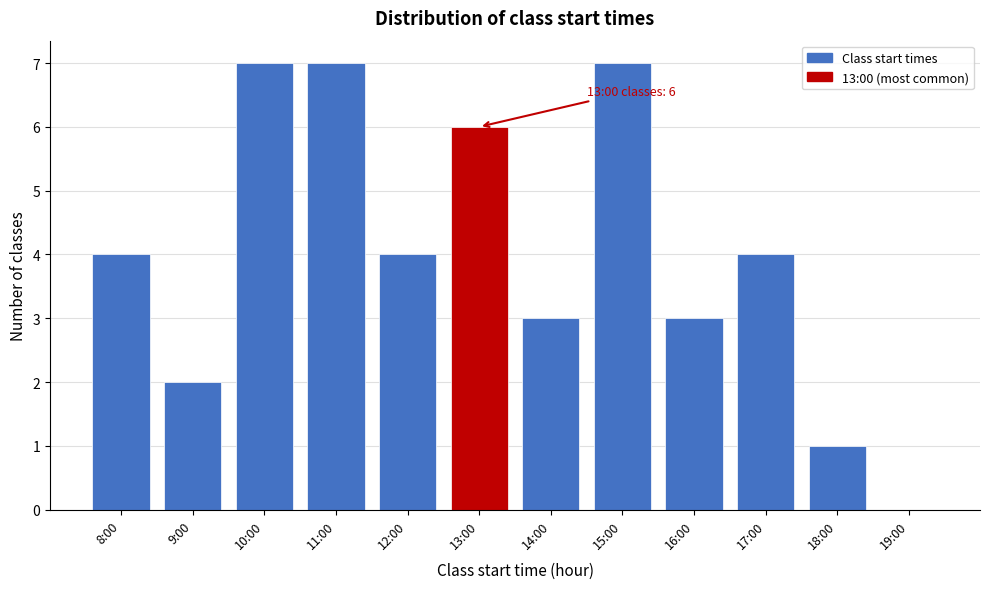

Reading right to left, extract all data points from this chart.

19:00=0	18:00=1	17:00=4	16:00=3	15:00=7	14:00=3	13:00=6	12:00=4	11:00=7	10:00=7	9:00=2	8:00=4